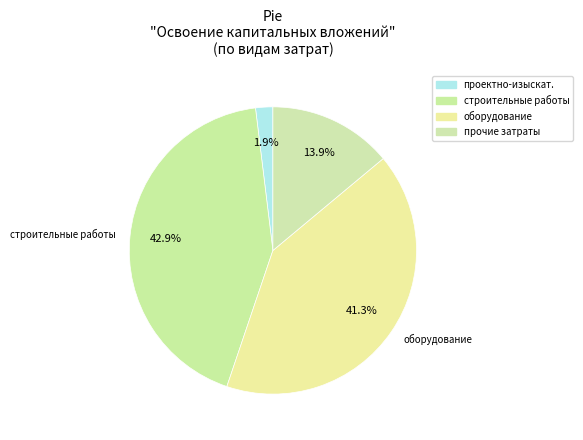

What is the smallest slice in the pie chart?

проектно-изыскат.